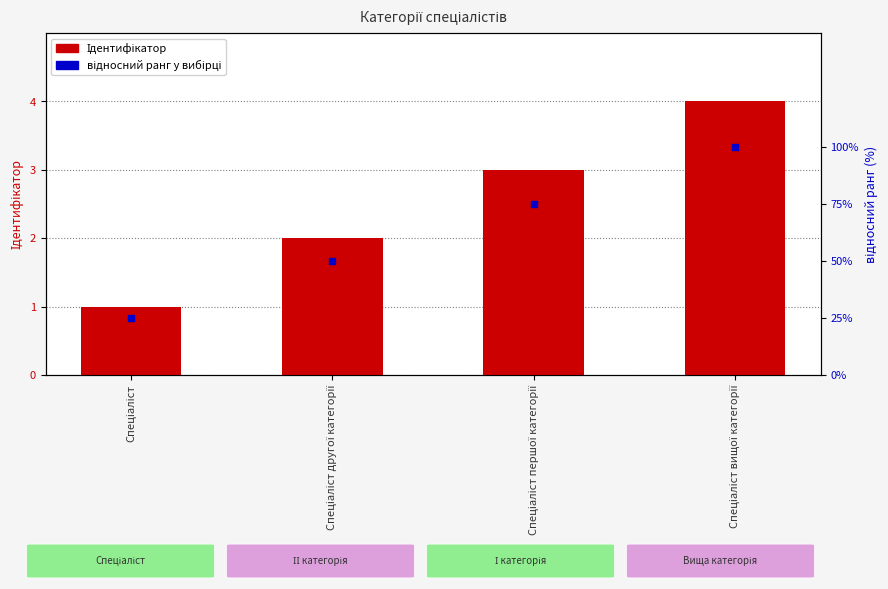

What is the total value across all series at Спеціаліст першої категорії?

78